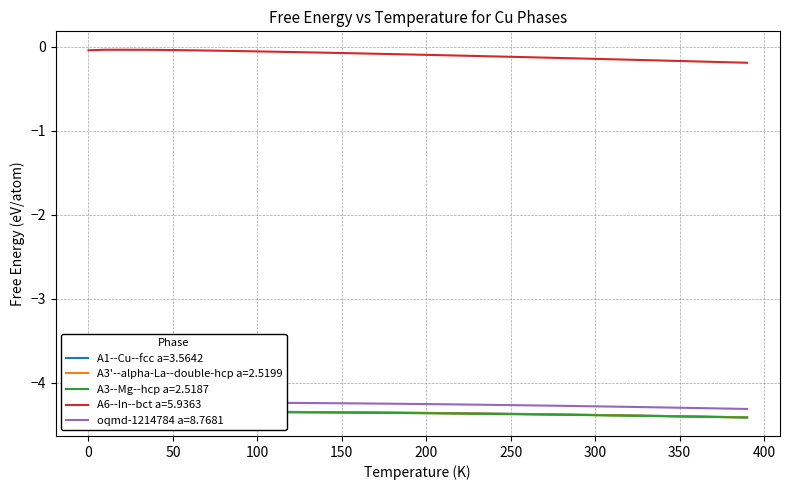

Which series has the largest total across all categories?

A6--In--bct a=5.9363